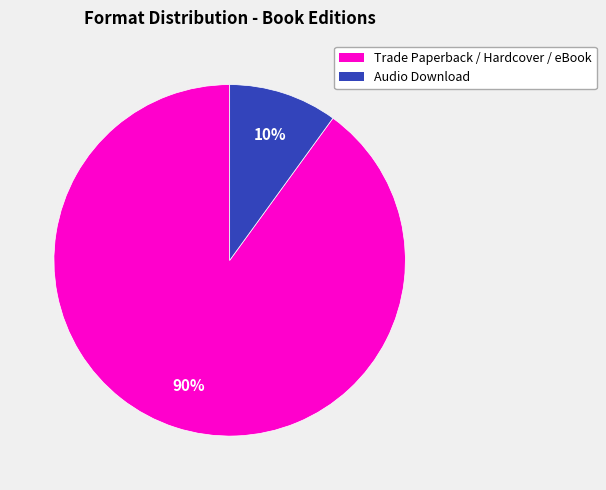

Is there any slice that represents more than half of the pie?

Yes